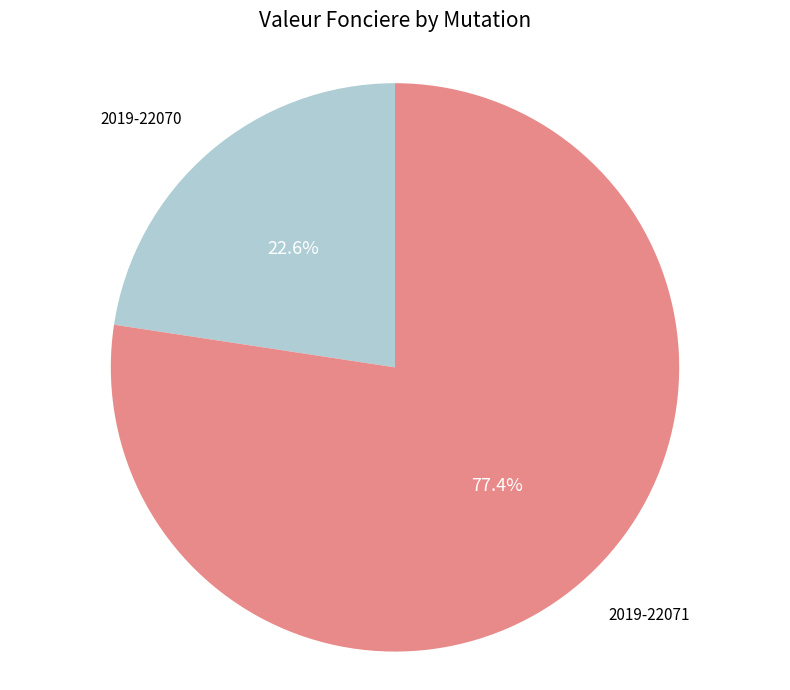

What is the ratio of the value at 2019-22071 to the value at 2019-22070?

3.4